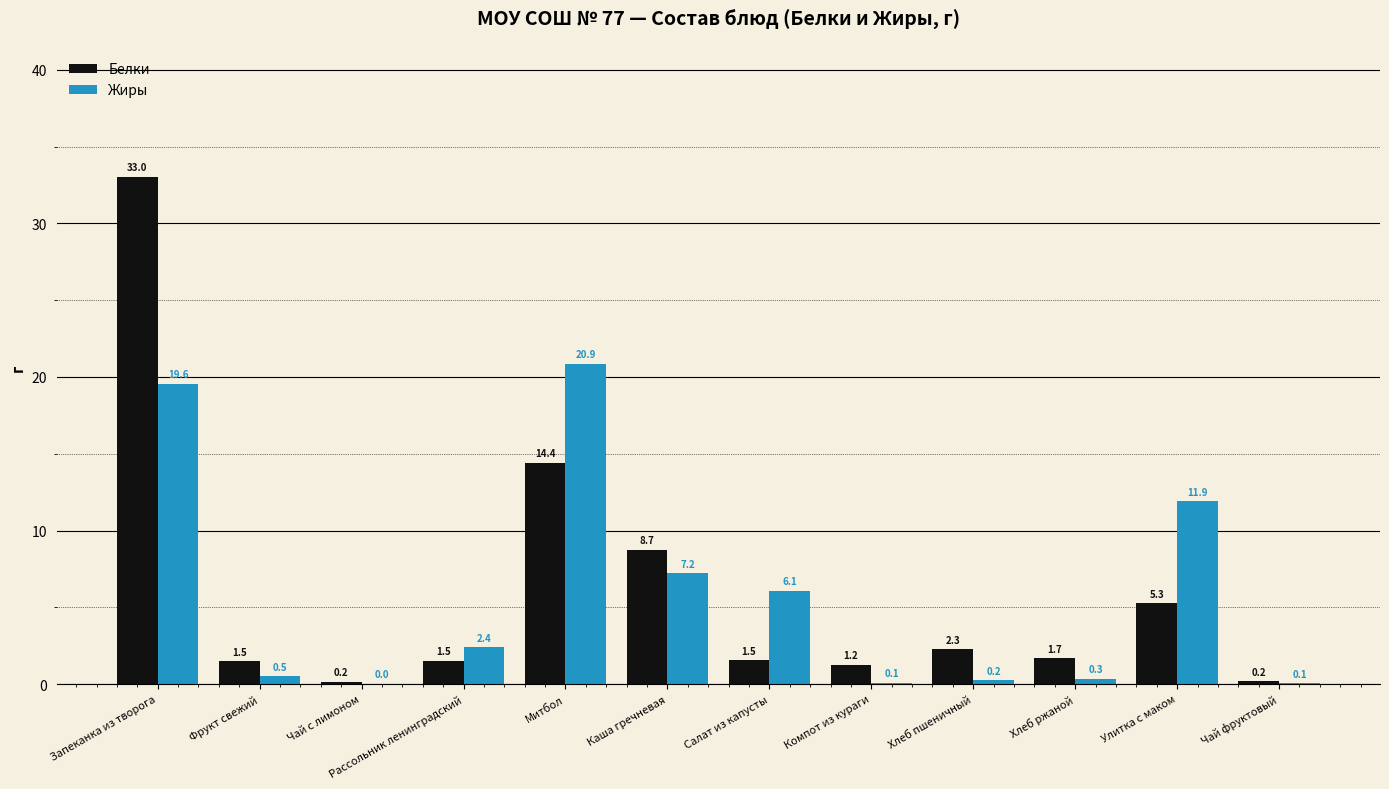

What value does the Жиры series have at Каша гречневая?

7.2